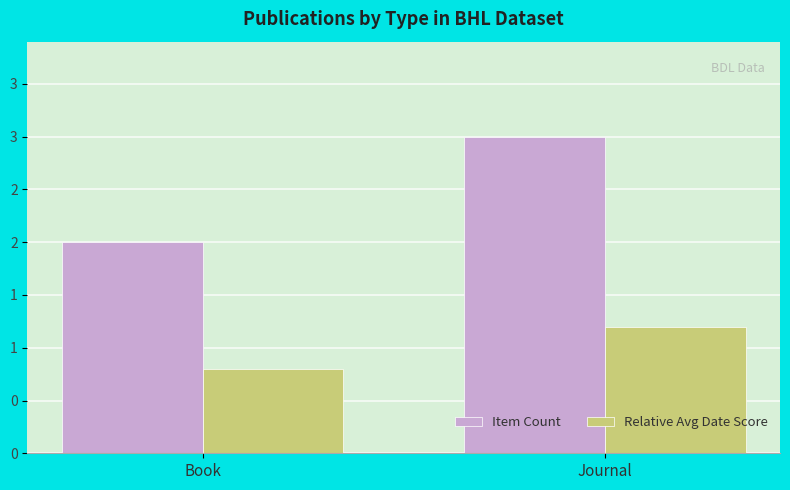

What are all the series names shown in the legend?

Item Count, Relative Avg Date Score